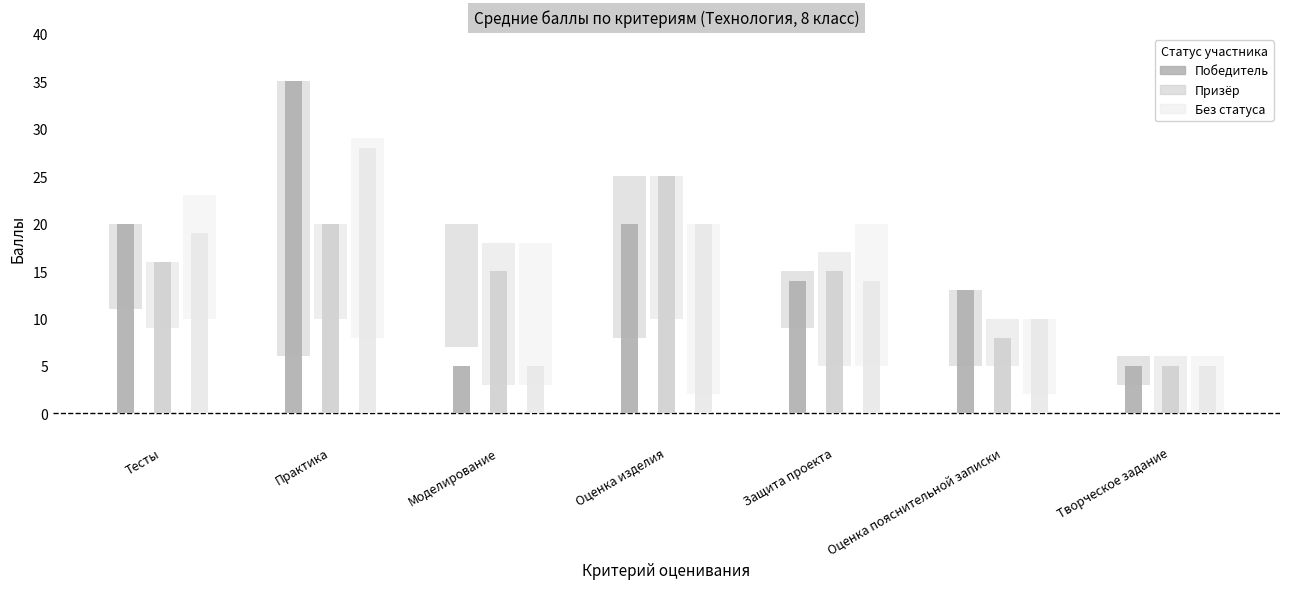

At Практика, list the series in order from smallest to largest.

Призёр (среднее), Без статуса (среднее), Победитель (среднее)